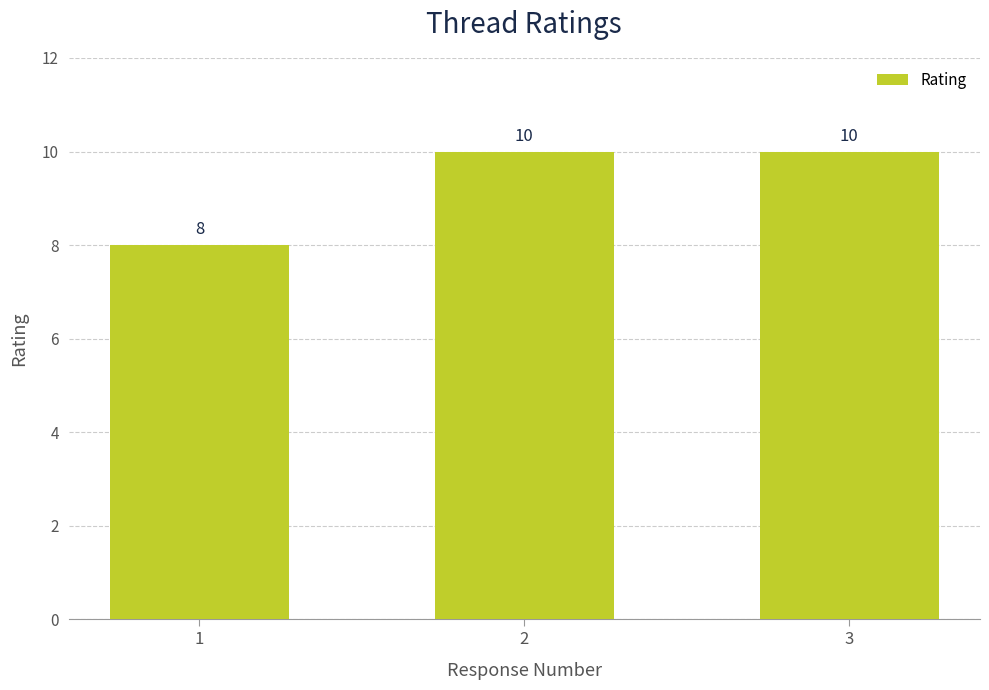

True or false: the data shows 10 at 3.

True